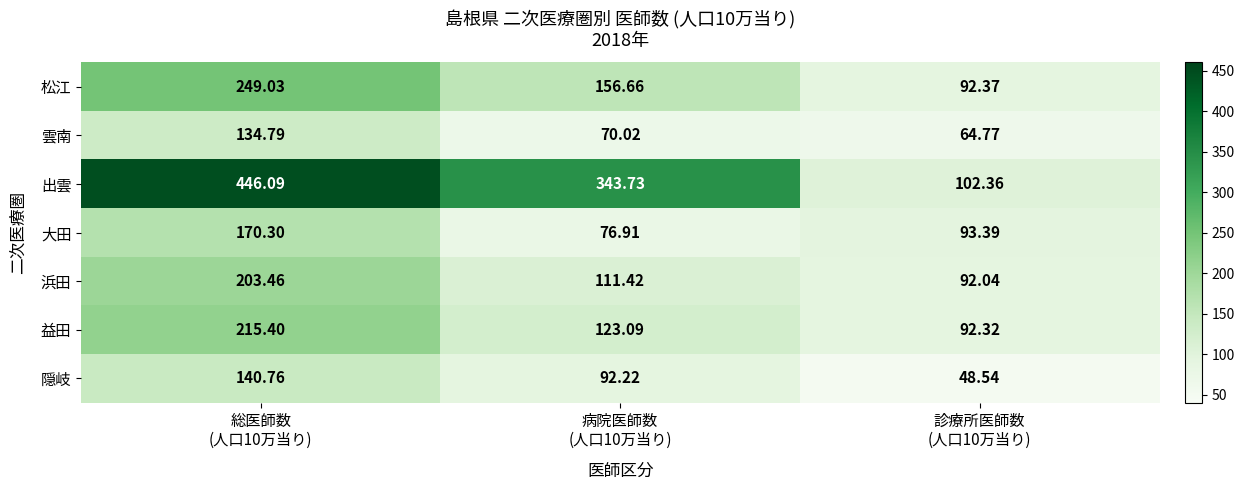

Which series has the widest spread of values?

出雲